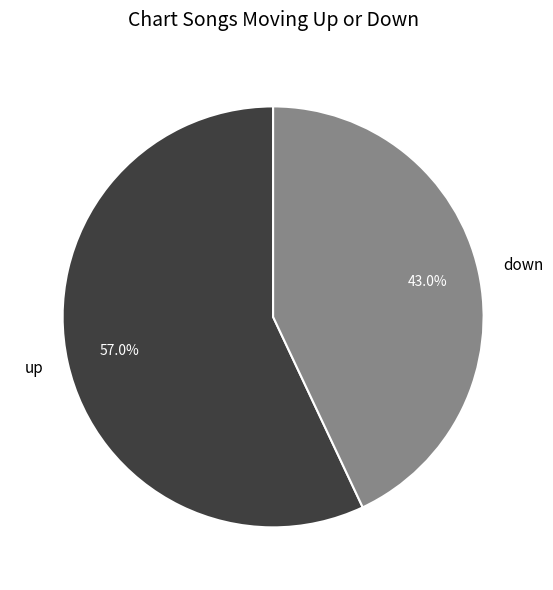

How much of the chart is everything except down?

57.0%